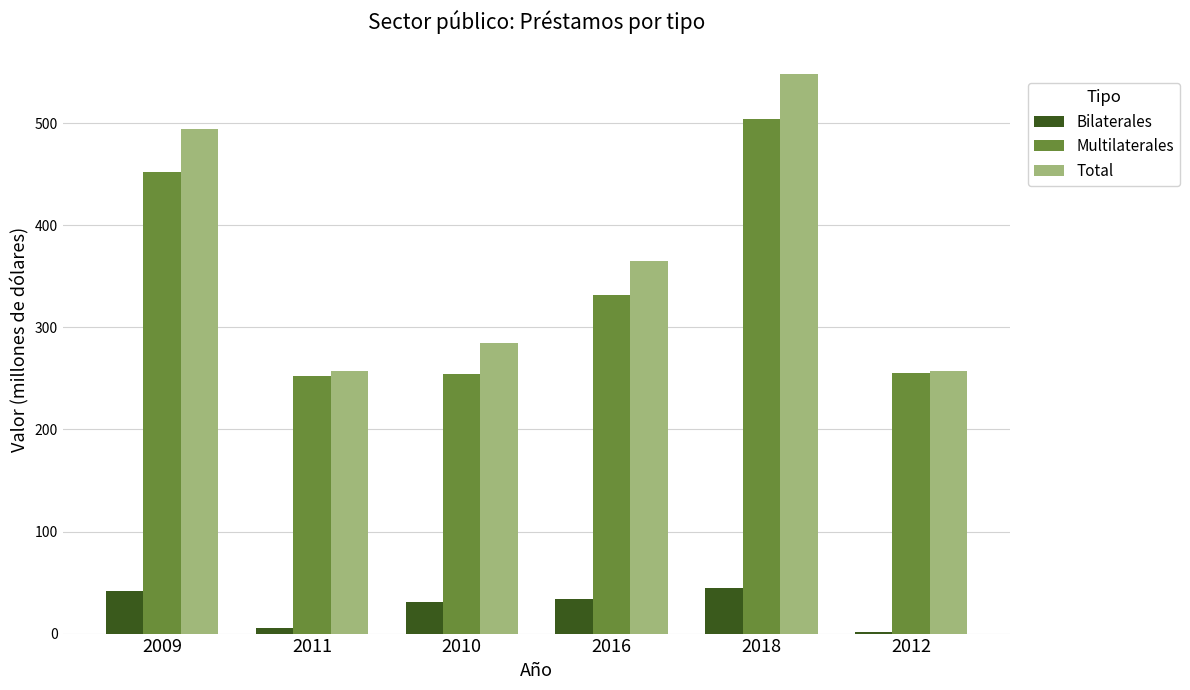

What is the smallest value displayed?

1.8